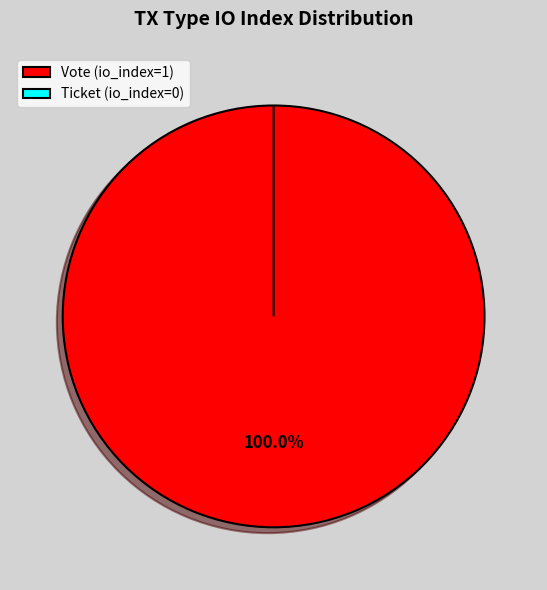

What is the majority slice?

Vote (io_index=1)